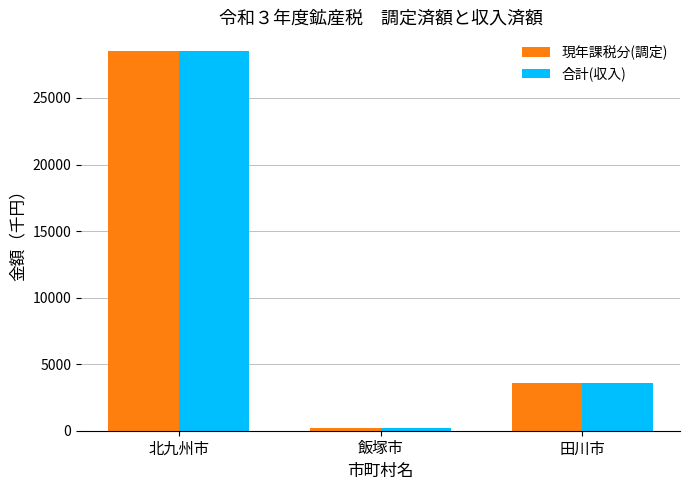

Reading right to left, list all the values displayed in this chart.

現年課税分(調定): 3604	197	28506
合計(収入): 3604	197	28506